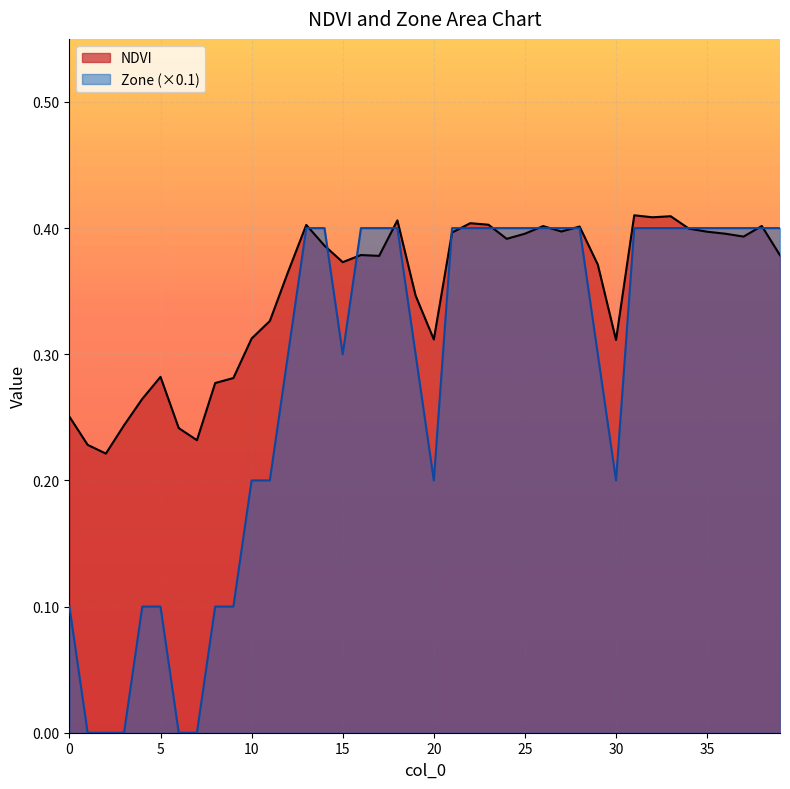

Does the chart display data point markers on the line(s)?

No